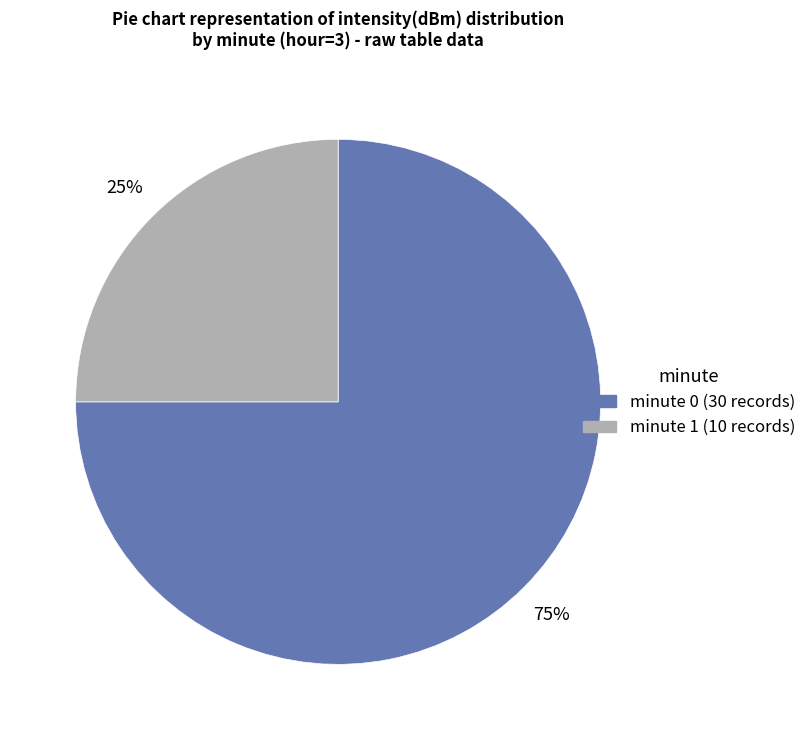

To the nearest percent, what percentage of the pie is minute 1?

25%